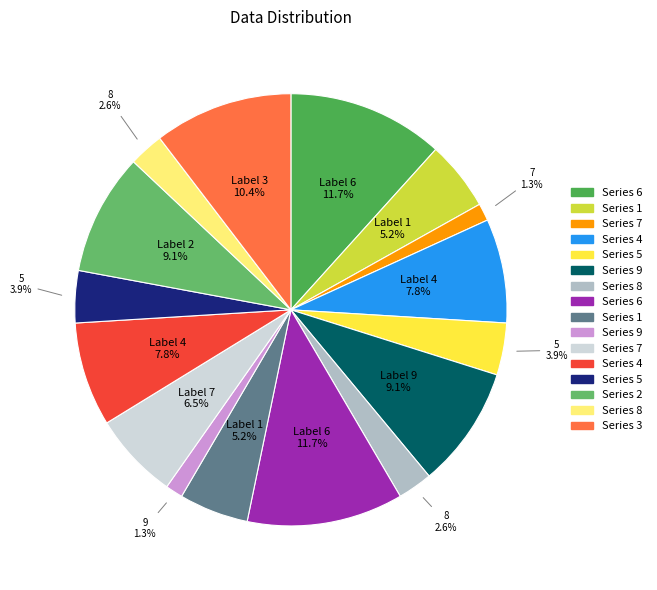

How many slices are in this pie chart?

16